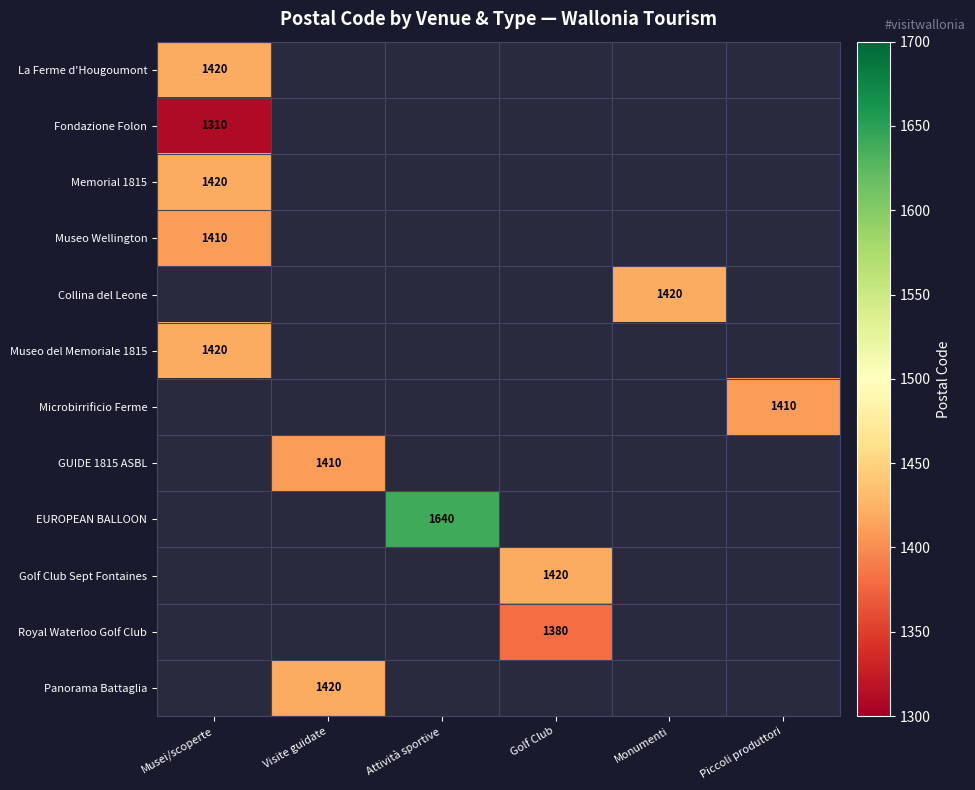

Count the number of data series in this chart.

12